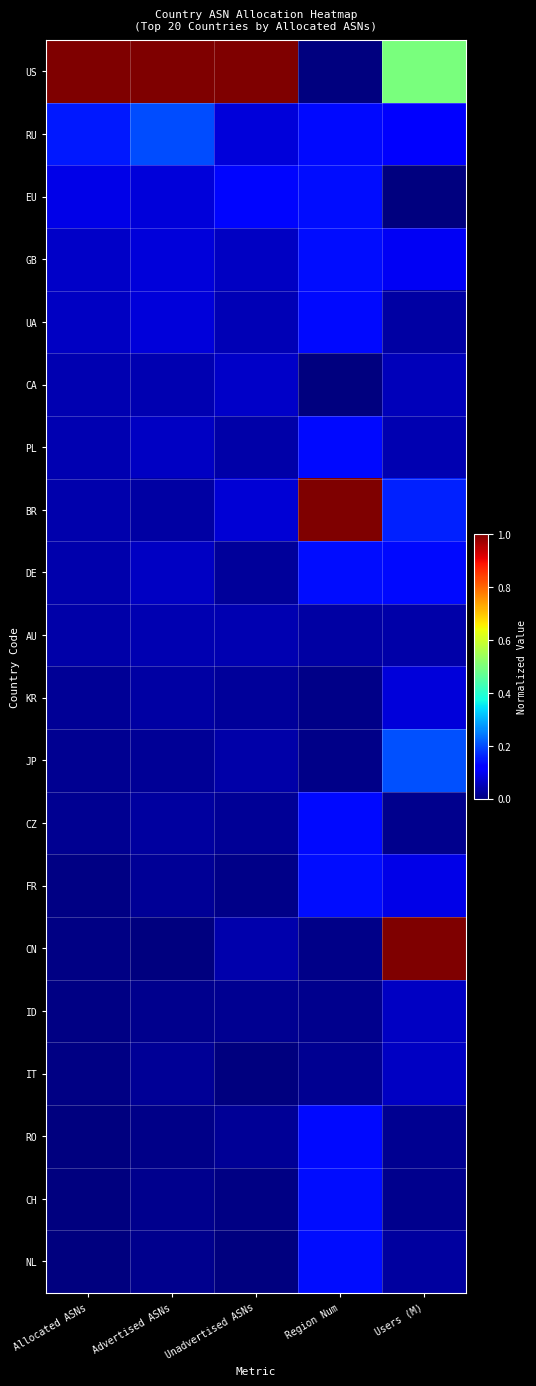

Reading left to right, transcribe all the data shown in this chart.

US: Allocated ASNs=1.0	Advertised ASNs=1.0	Unadvertised ASNs=1.0	Region Num=0.0	Users (M)=0.5
RU: Allocated ASNs=0.1	Advertised ASNs=0.2	Unadvertised ASNs=0.1	Region Num=0.1	Users (M)=0.1
EU: Allocated ASNs=0.1	Advertised ASNs=0.1	Unadvertised ASNs=0.1	Region Num=0.1	Users (M)=0.0
GB: Allocated ASNs=0.1	Advertised ASNs=0.1	Unadvertised ASNs=0.1	Region Num=0.1	Users (M)=0.1
UA: Allocated ASNs=0.1	Advertised ASNs=0.1	Unadvertised ASNs=0.0	Region Num=0.1	Users (M)=0.0
CA: Allocated ASNs=0.0	Advertised ASNs=0.0	Unadvertised ASNs=0.1	Region Num=0.0	Users (M)=0.1
PL: Allocated ASNs=0.0	Advertised ASNs=0.1	Unadvertised ASNs=0.0	Region Num=0.1	Users (M)=0.0
BR: Allocated ASNs=0.0	Advertised ASNs=0.0	Unadvertised ASNs=0.1	Region Num=1.0	Users (M)=0.2
DE: Allocated ASNs=0.0	Advertised ASNs=0.1	Unadvertised ASNs=0.0	Region Num=0.1	Users (M)=0.1
AU: Allocated ASNs=0.0	Advertised ASNs=0.0	Unadvertised ASNs=0.0	Region Num=0.0	Users (M)=0.0
KR: Allocated ASNs=0.0	Advertised ASNs=0.0	Unadvertised ASNs=0.0	Region Num=0.0	Users (M)=0.1
JP: Allocated ASNs=0.0	Advertised ASNs=0.0	Unadvertised ASNs=0.0	Region Num=0.0	Users (M)=0.2
CZ: Allocated ASNs=0.0	Advertised ASNs=0.0	Unadvertised ASNs=0.0	Region Num=0.1	Users (M)=0.0
FR: Allocated ASNs=0.0	Advertised ASNs=0.0	Unadvertised ASNs=0.0	Region Num=0.1	Users (M)=0.1
CN: Allocated ASNs=0.0	Advertised ASNs=0.0	Unadvertised ASNs=0.0	Region Num=0.0	Users (M)=1.0
ID: Allocated ASNs=0.0	Advertised ASNs=0.0	Unadvertised ASNs=0.0	Region Num=0.0	Users (M)=0.1
IT: Allocated ASNs=0.0	Advertised ASNs=0.0	Unadvertised ASNs=0.0	Region Num=0.0	Users (M)=0.1
RO: Allocated ASNs=0.0	Advertised ASNs=0.0	Unadvertised ASNs=0.0	Region Num=0.1	Users (M)=0.0
CH: Allocated ASNs=0.0	Advertised ASNs=0.0	Unadvertised ASNs=0.0	Region Num=0.1	Users (M)=0.0
NL: Allocated ASNs=0.0	Advertised ASNs=0.0	Unadvertised ASNs=0.0	Region Num=0.1	Users (M)=0.0